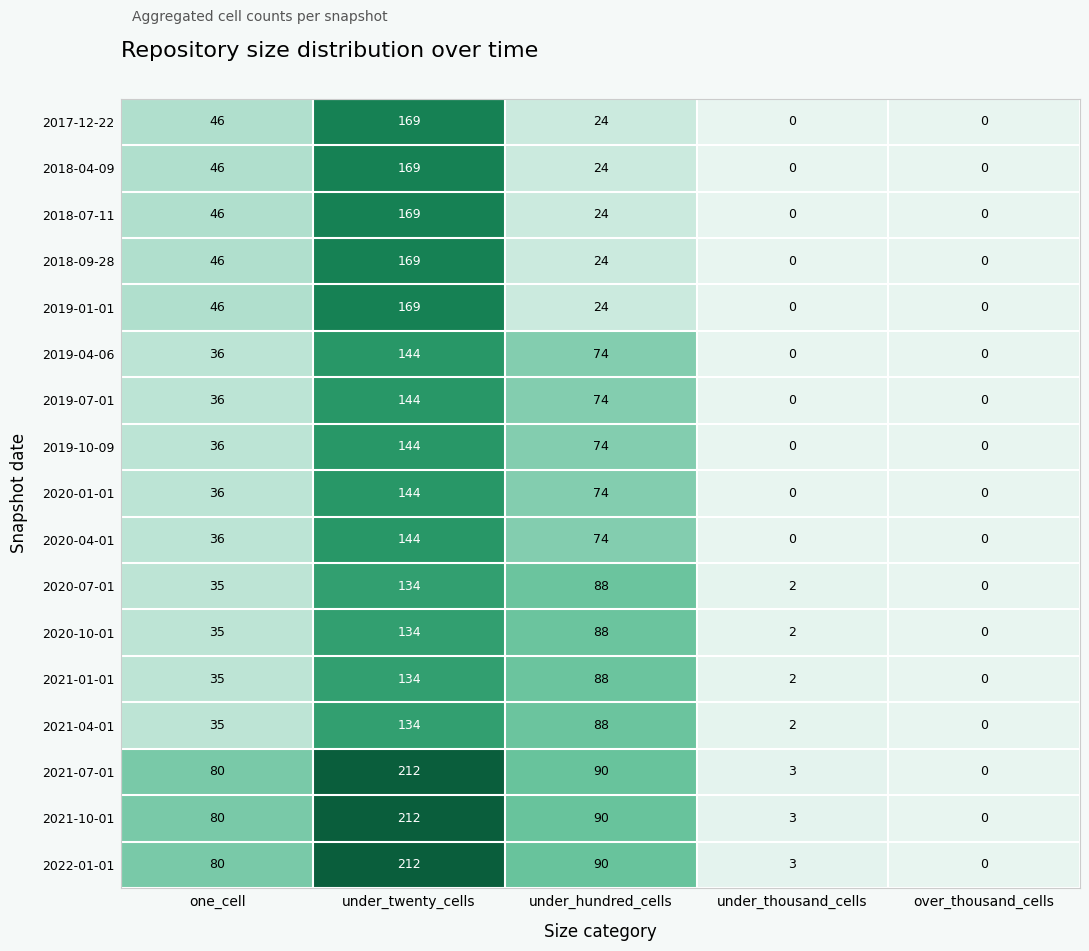

What is the difference between the highest and lowest values at under_twenty_cells?

78